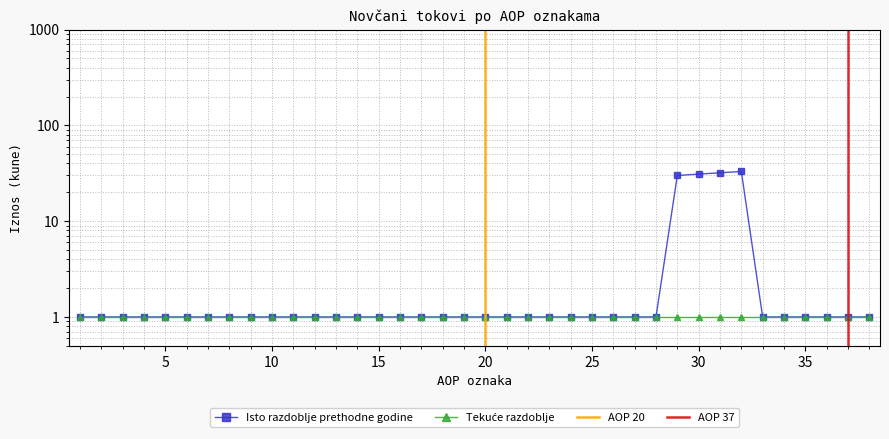

True or false: the data shows 1 at 17.

True